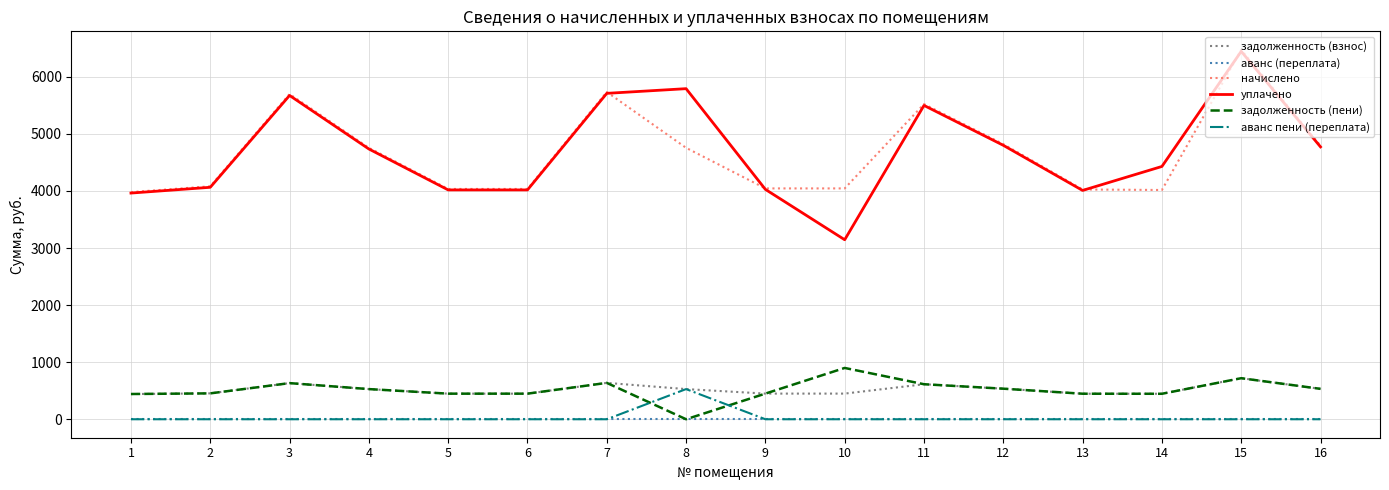

Is the value of задолженность (пени) at 4 greater than the value of задолженность (взнос) at 10?

Yes